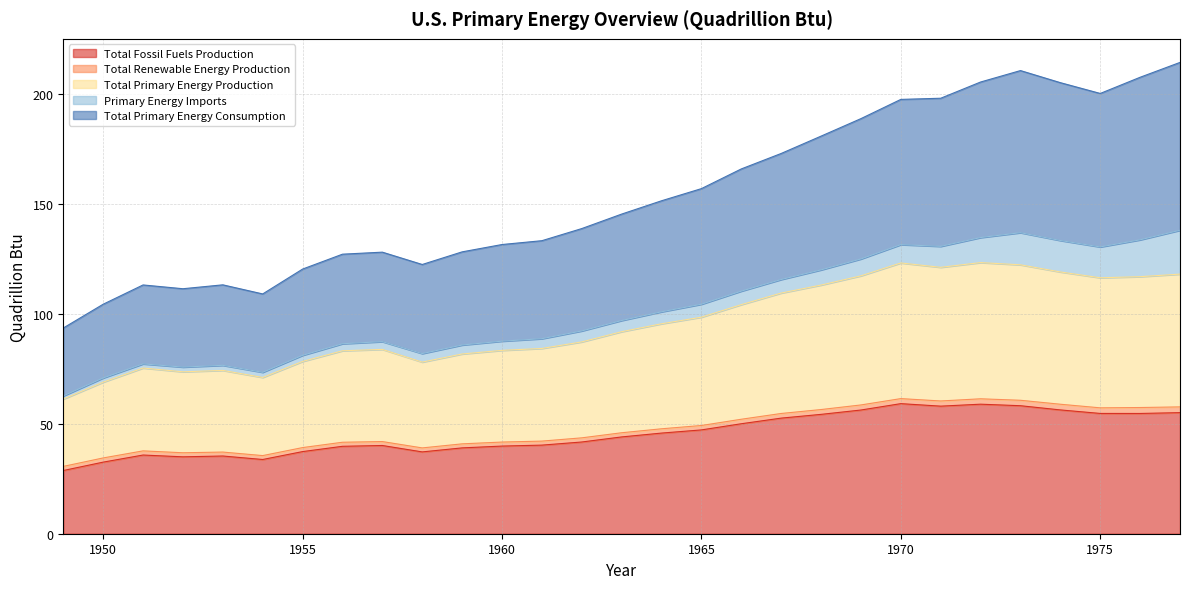

True or false: Total Primary Energy Production and Total Primary Energy Consumption intersect in this chart.

False